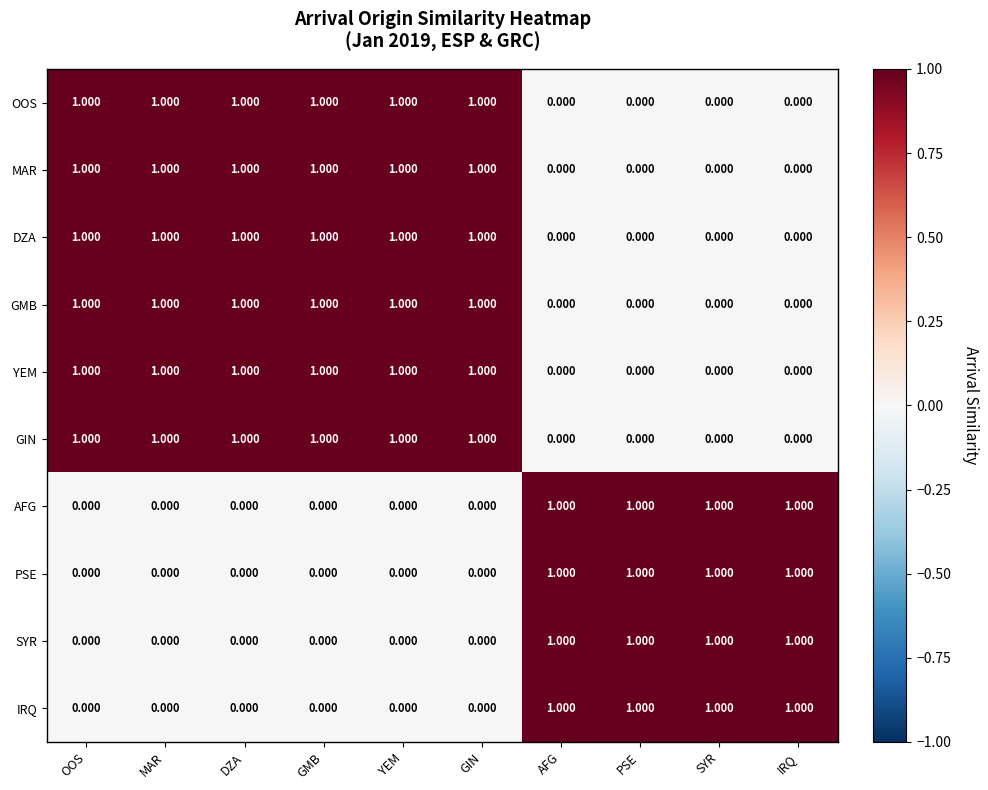

Is the value of SYR at MAR greater than the value of IRQ at AFG?

No